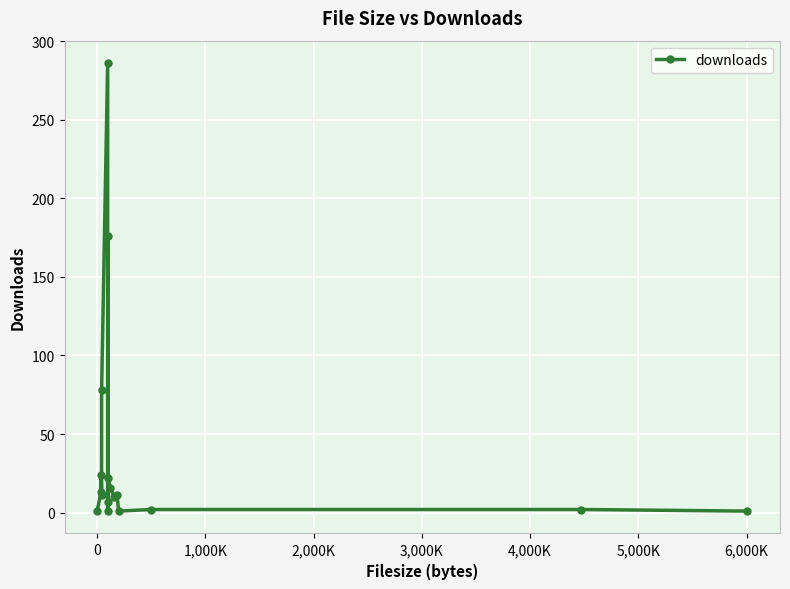

What is the maximum value shown in the chart?

286